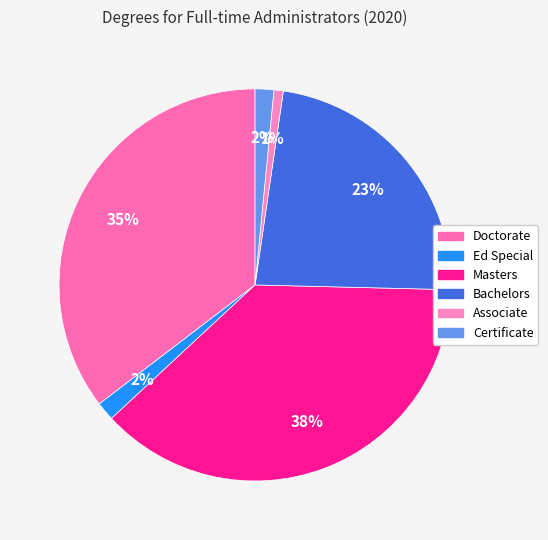

To the nearest percent, what percentage of the pie is Associate?

1%